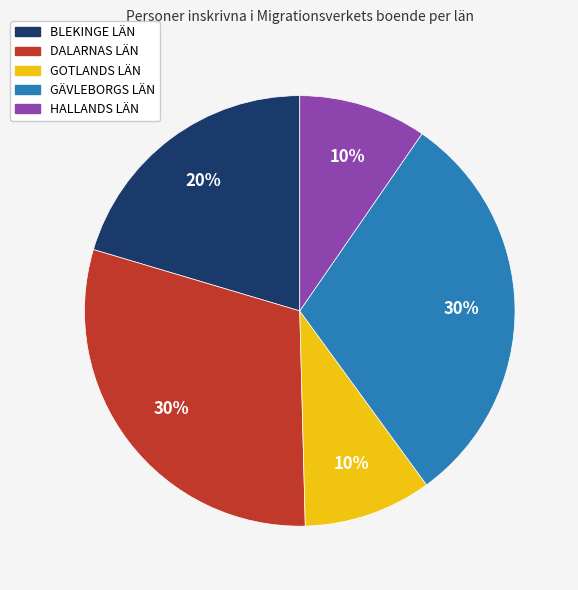

Is the sum of BLEKINGE LÄN and HALLANDS LÄN greater than half?

No